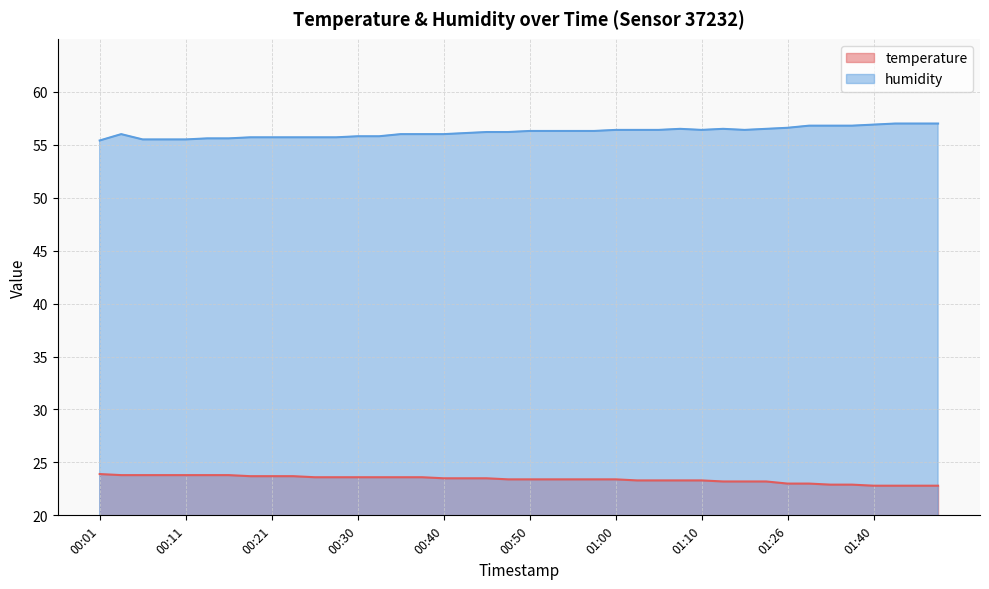

At which category is the sum across all series the highest?

00:04